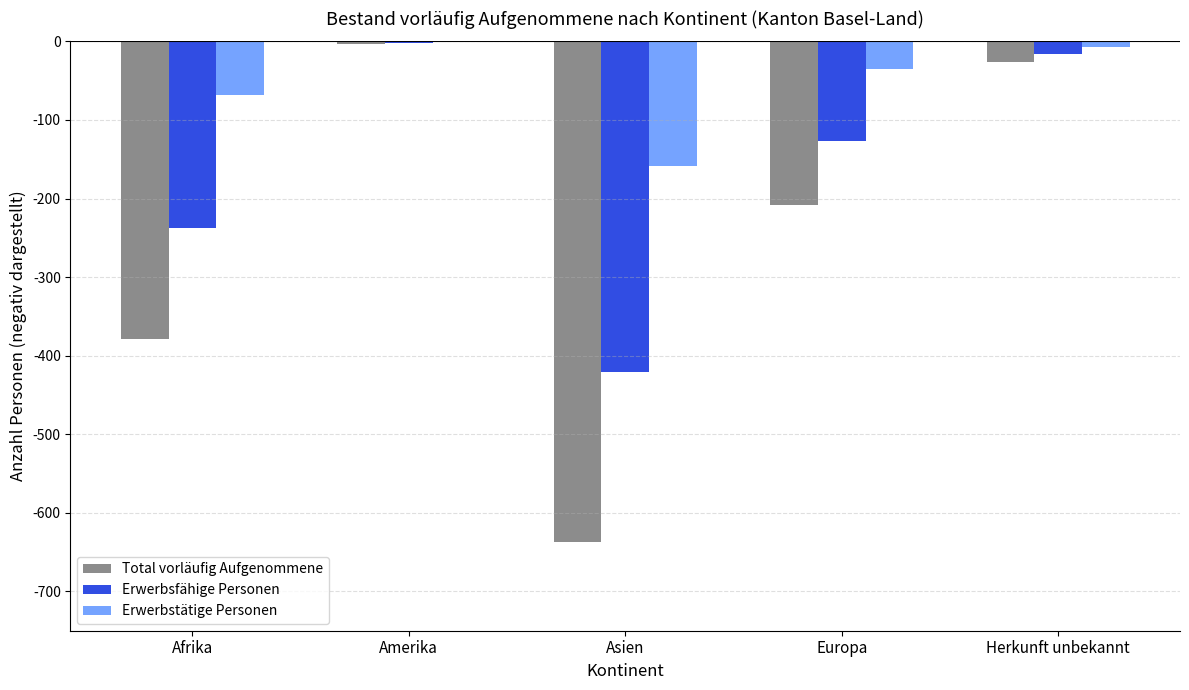

What is the sum of the Erwerbsfähige Personen values at Afrika and Asien?

-659